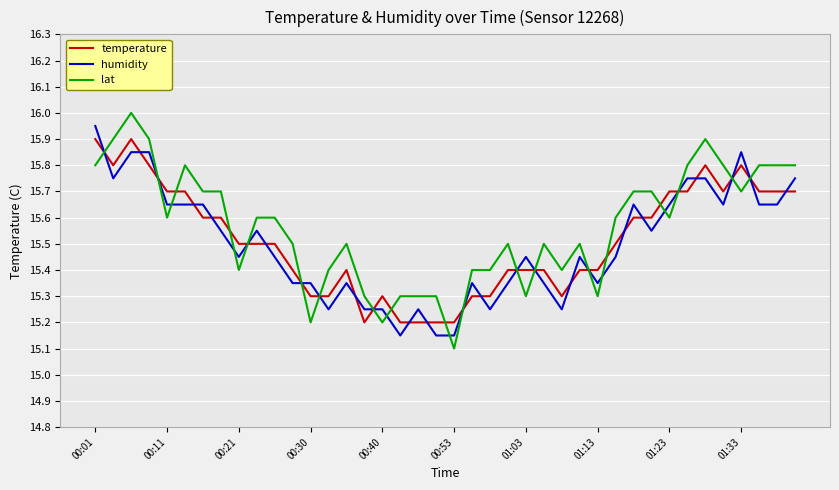

Which series ends up on top after the final intersection of humidity and temperature?

humidity